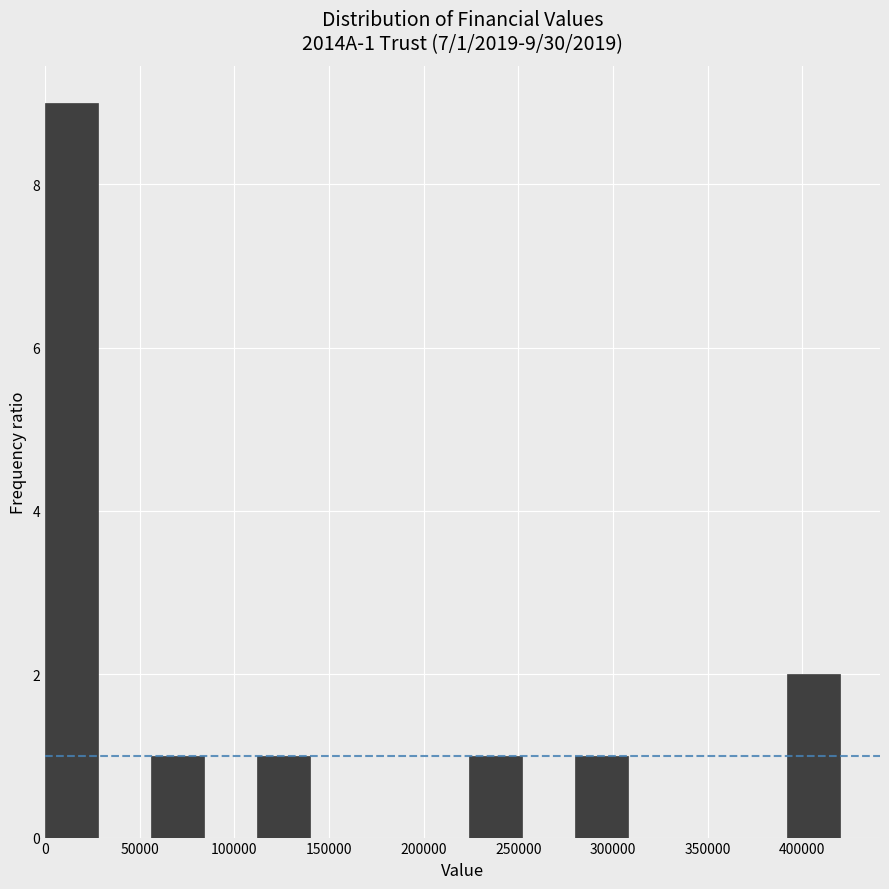

Which range on the x-axis has the tallest bar?

0 to 30000